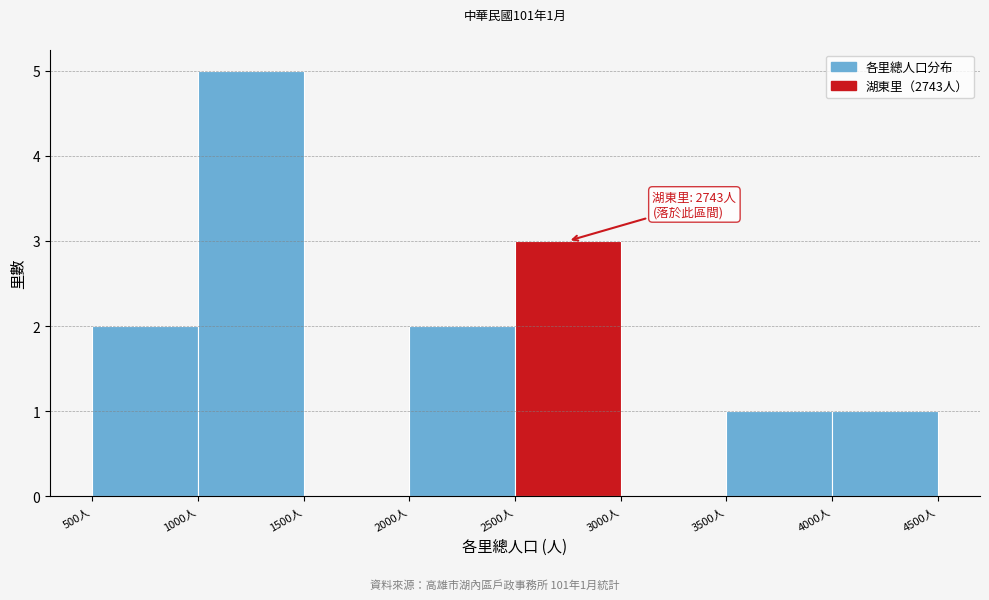

Over which range of the x-axis is the bar tallest?

1000 to 1500